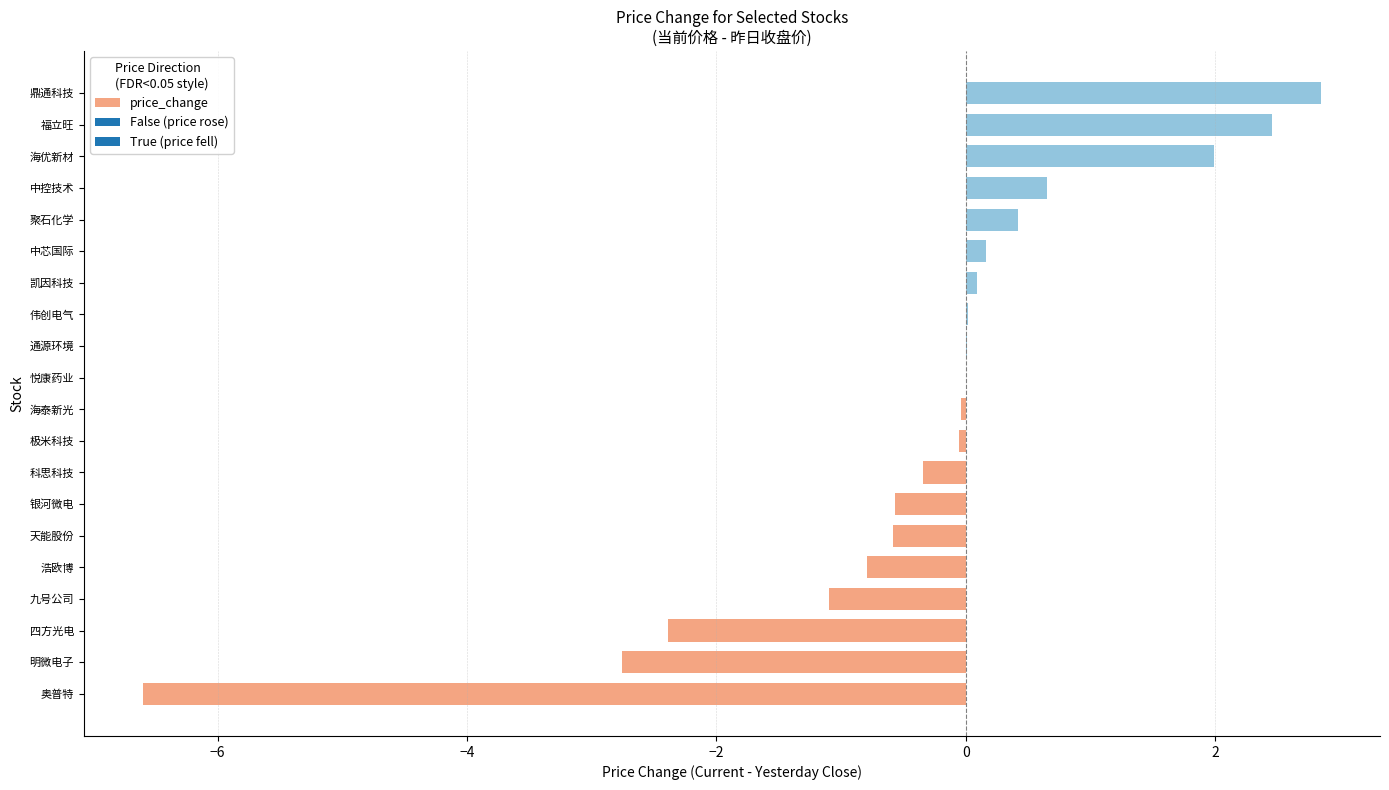

What is the sum of all values?

-6.6